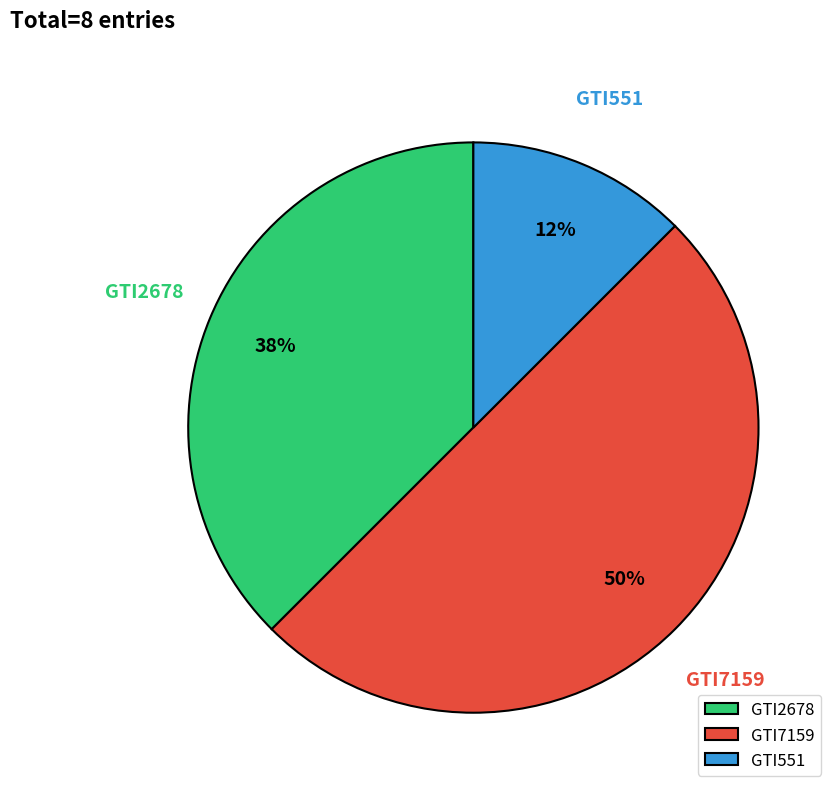

Is GTI2678 the majority of the pie?

No